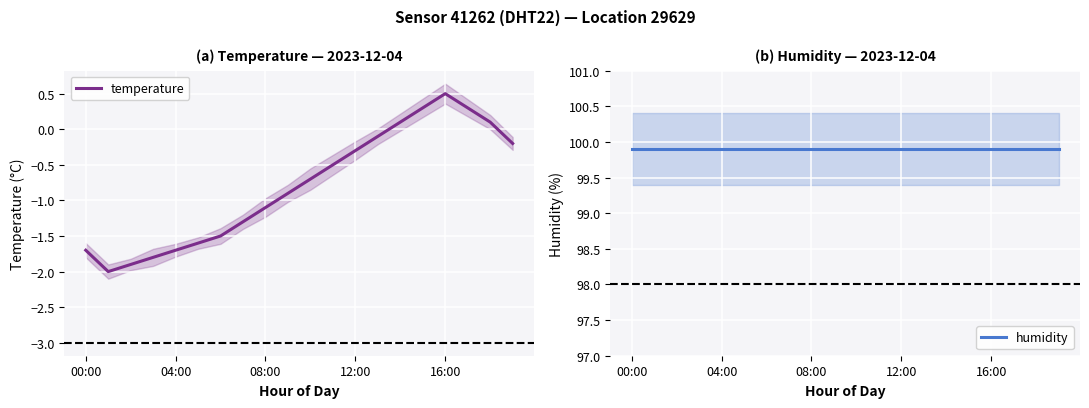

At which label does temperature first exceed 0?

14